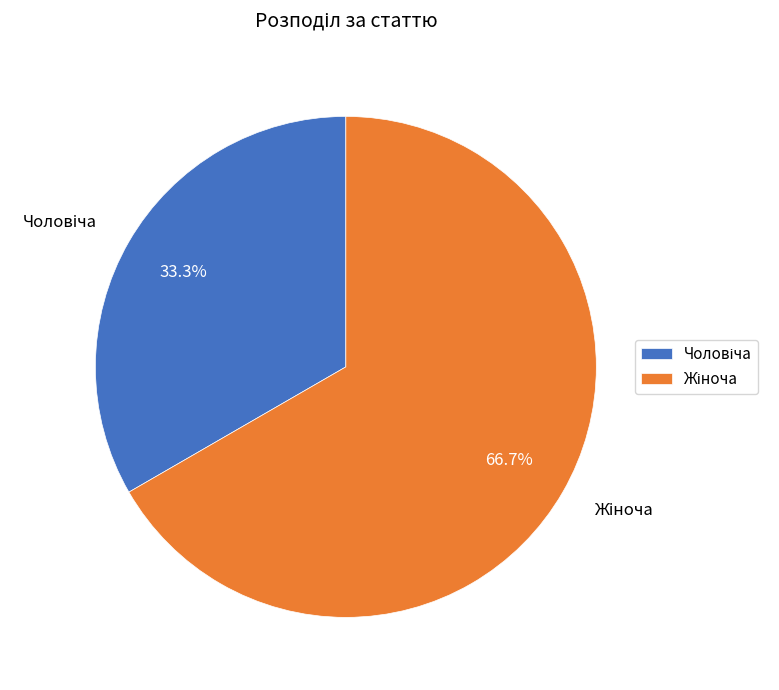

Does any single category account for the majority?

Yes